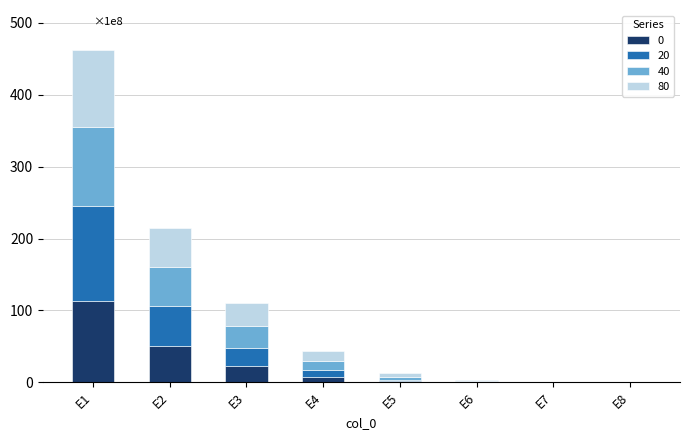

Does the chart contain stacked bars?

Yes